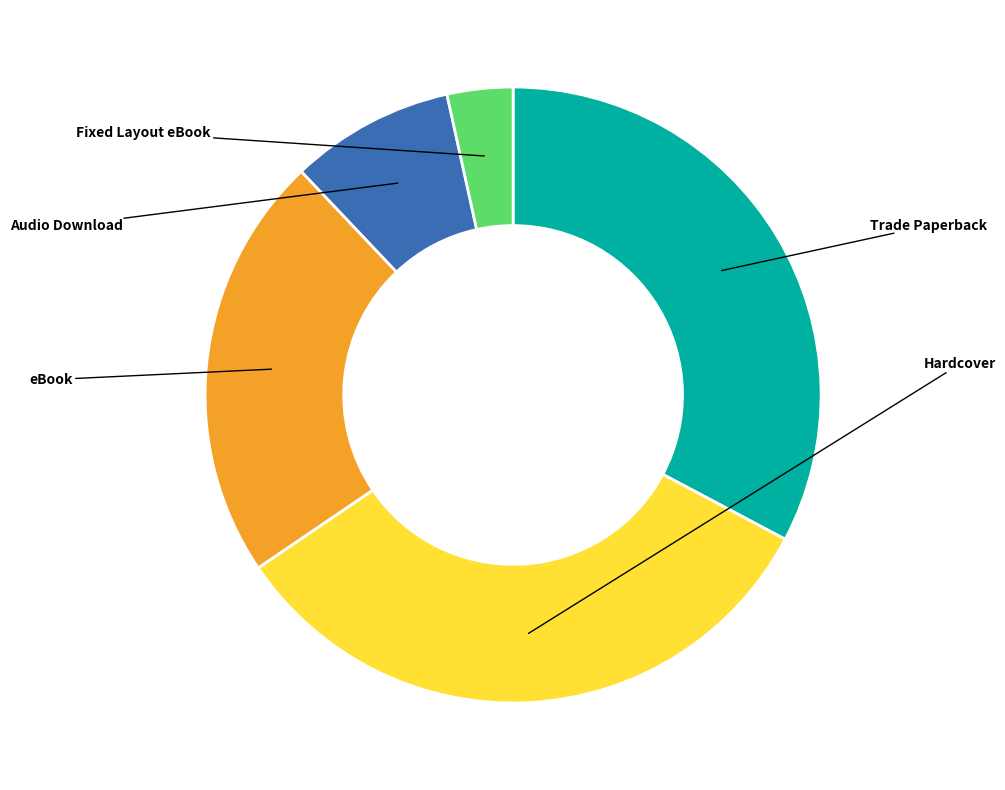

How many slices are in this pie chart?

5